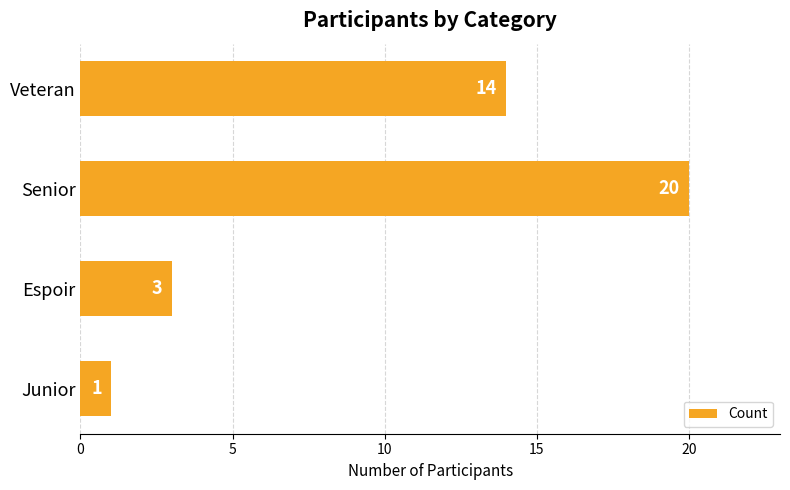

What is the difference between the maximum and minimum values?

19